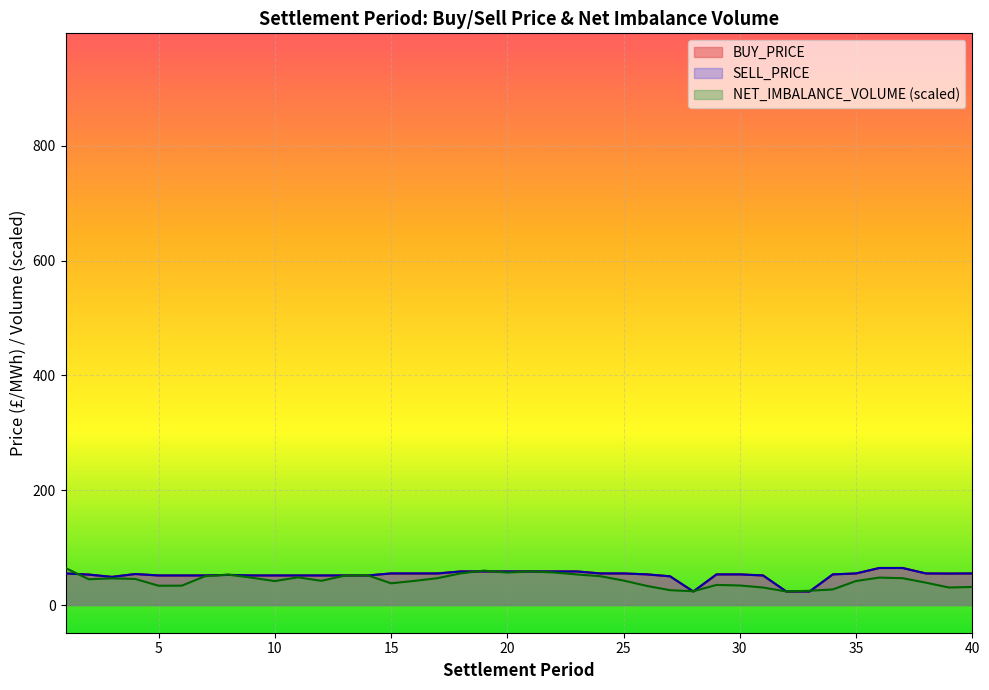

Count the number of data series in this chart.

3